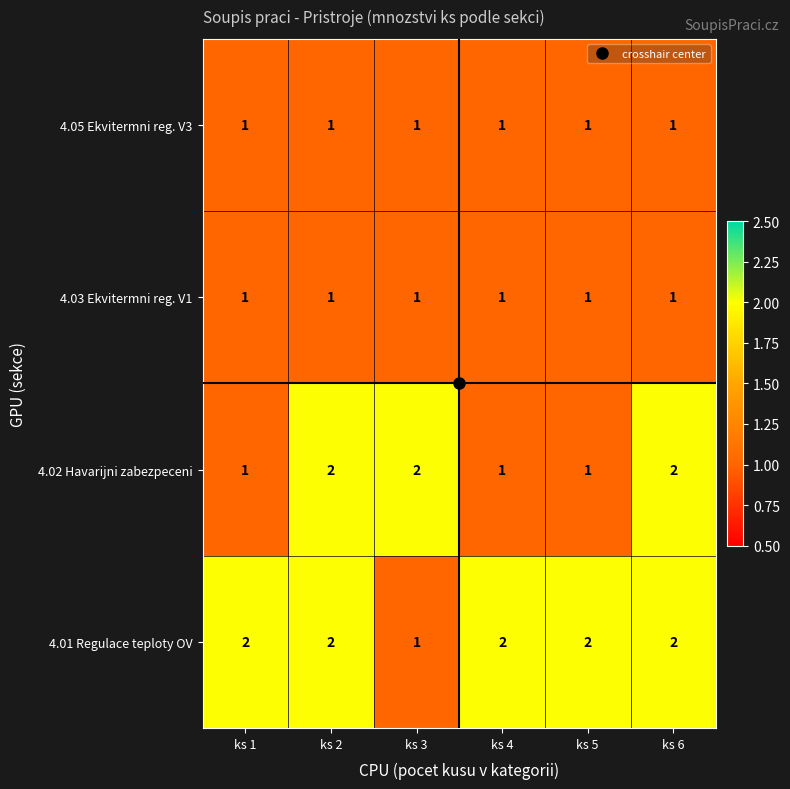

Where is 4.01 Regulace teploty OV nearest to the value 1?

ks 3